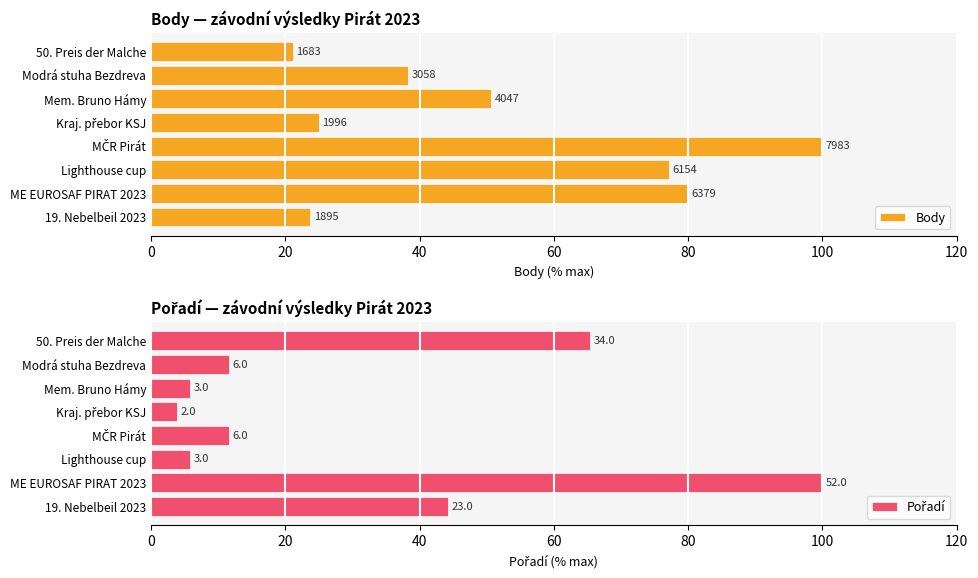

How many values in the Body series are below 50?

4